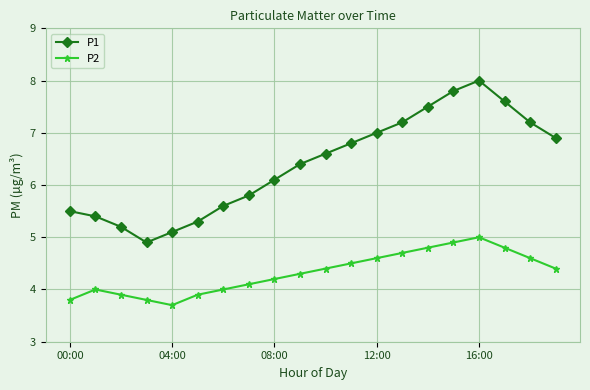

Does the chart have visible grid lines?

Yes